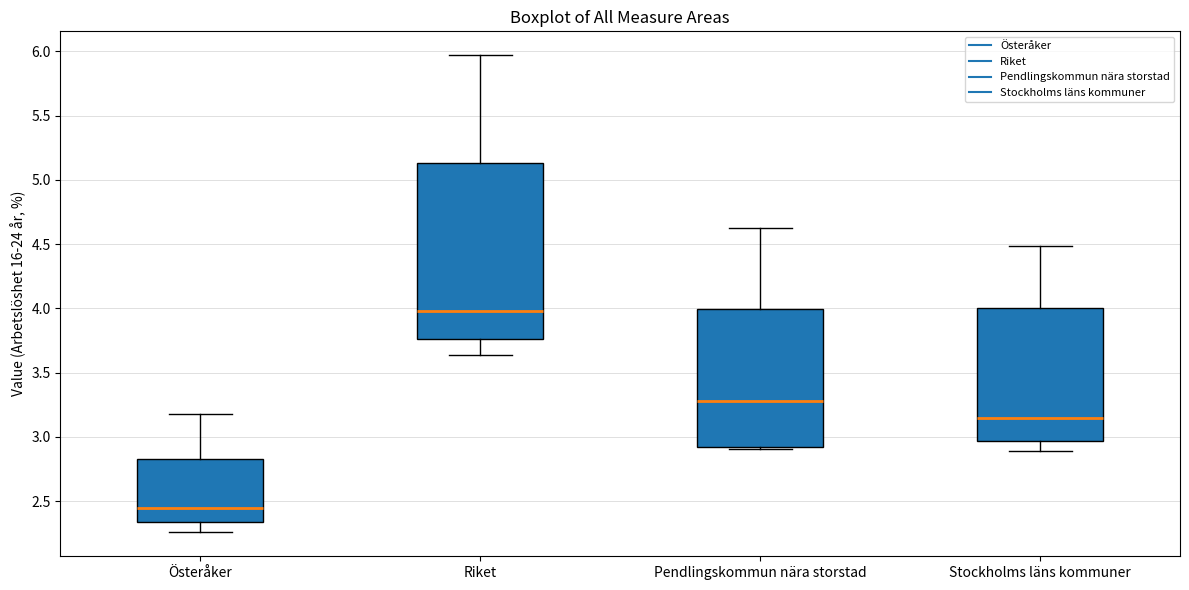

Which box is the tallest, from its lower edge to its upper edge?

Riket